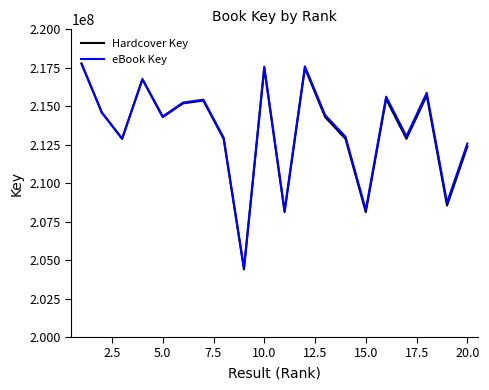

What is the maximum value shown in the chart?

217772744.0